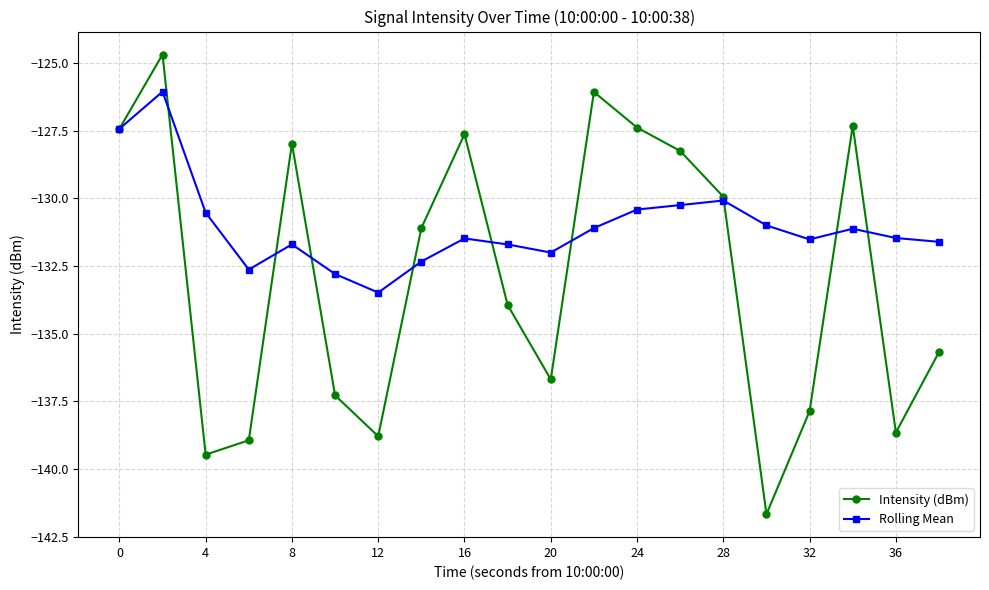

Which series has the largest range (max minus min)?

Intensity (dBm)